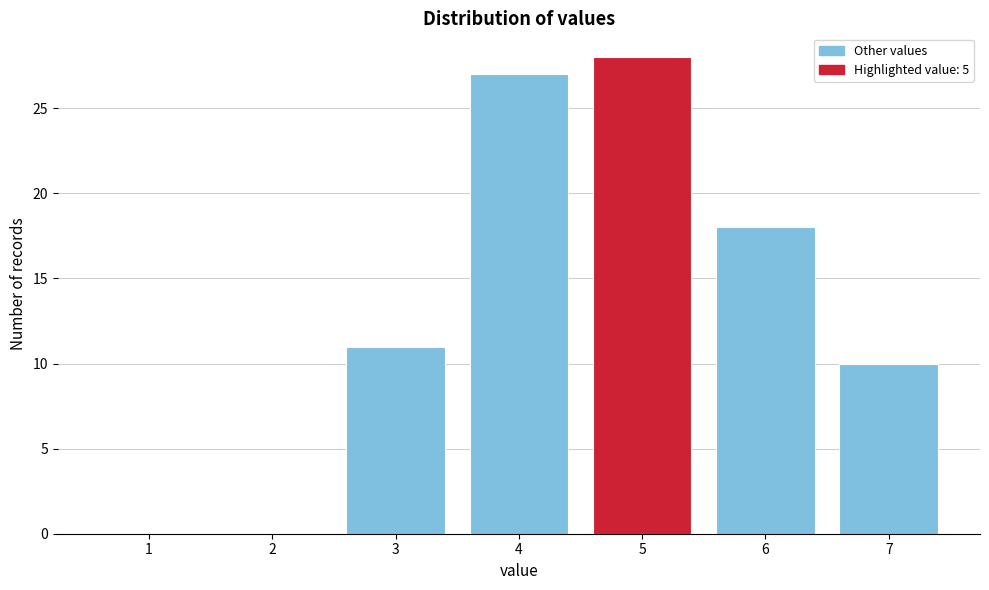

Reading left to right, extract all data points from this chart.

1=0	2=0	3=11	4=27	5=28	6=18	7=10